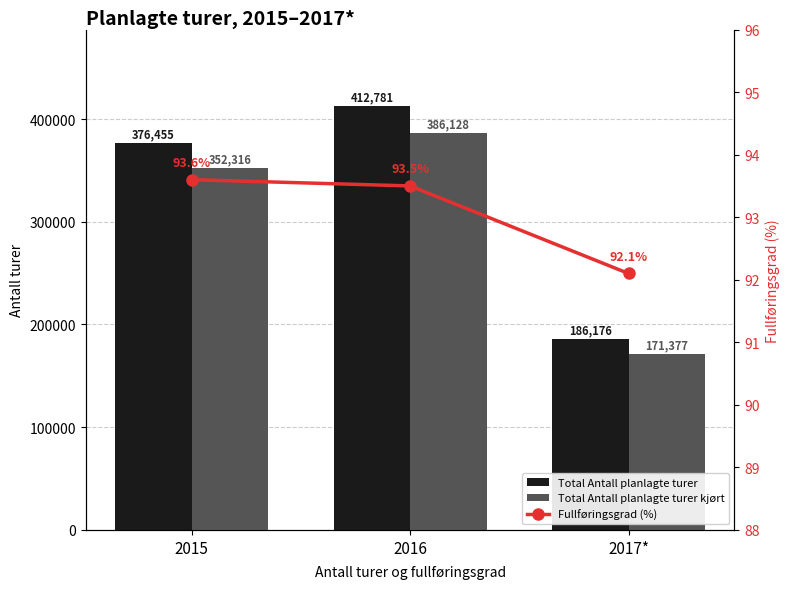

Reading left to right, transcribe all the data shown in this chart.

Total Antall planlagte turer: 2015=376455.0	2016=412781.0	2017*=186176.0
Total Antall planlagte turer kjørt: 2015=352316.0	2016=386128.0	2017*=171377.0
Fullføringsgrad (%): 2015=93.6	2016=93.5	2017*=92.1